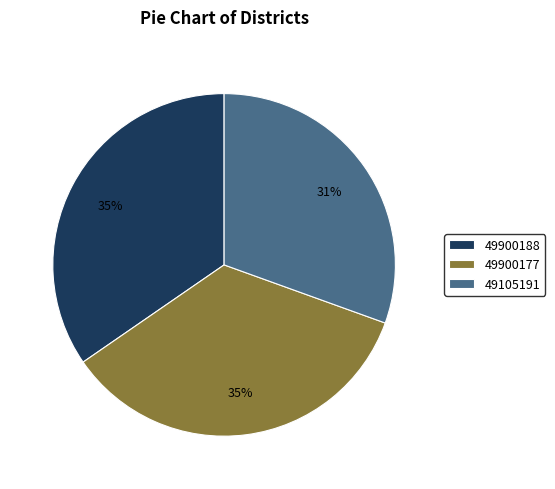

Which category has the smallest portion of the pie?

49105191